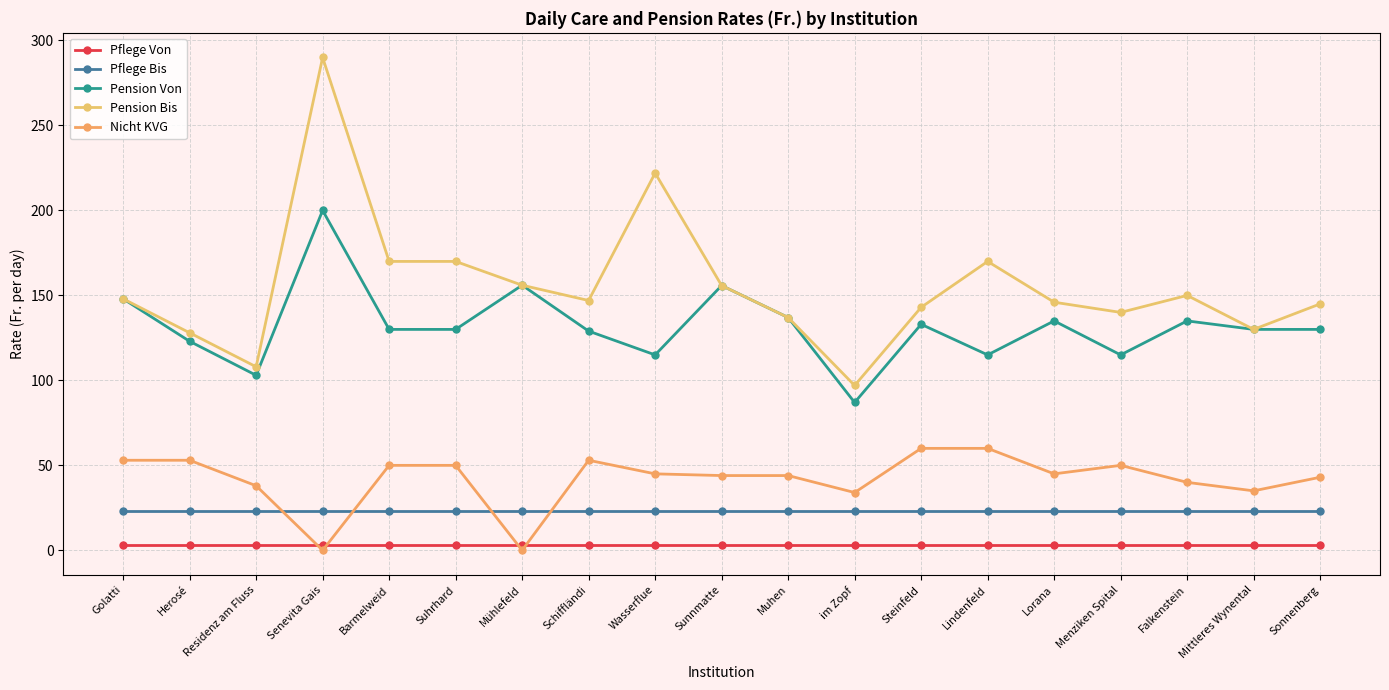

How many distinct data groups are displayed?

5